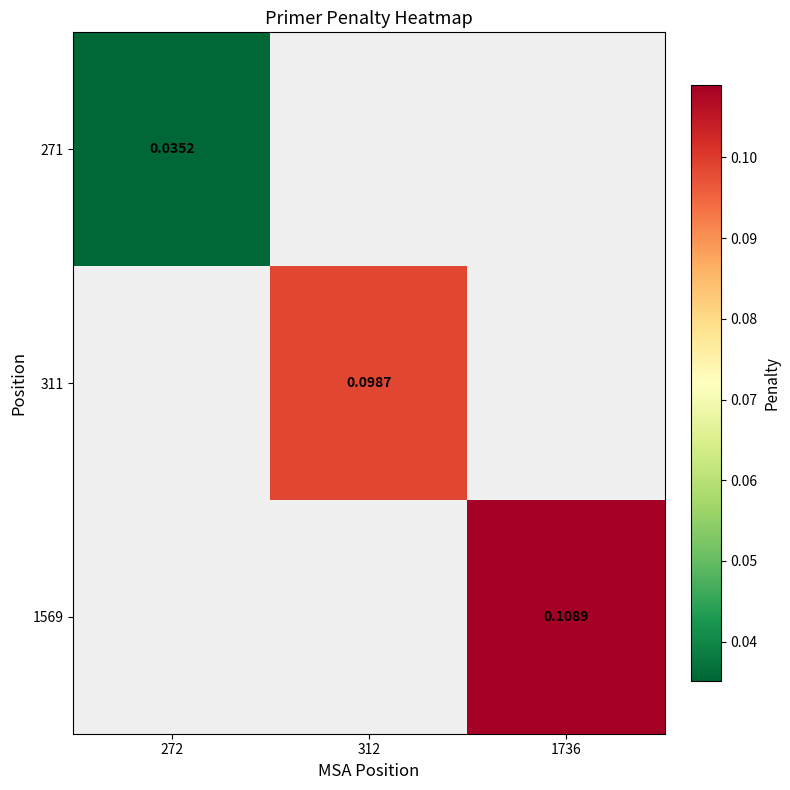

Is the value of 1569 at 1736 greater than the value of 271 at 272?

Yes